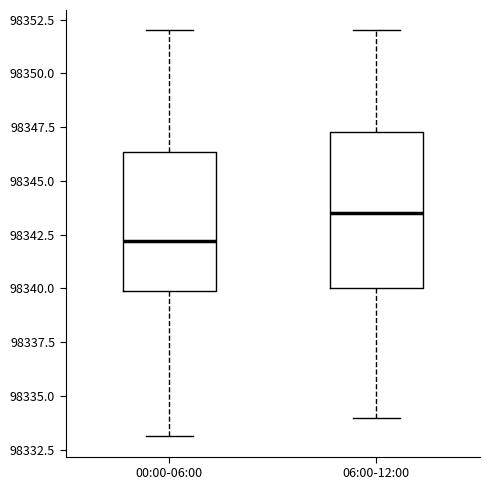

Which box's median line is the highest?

06:00-12:00